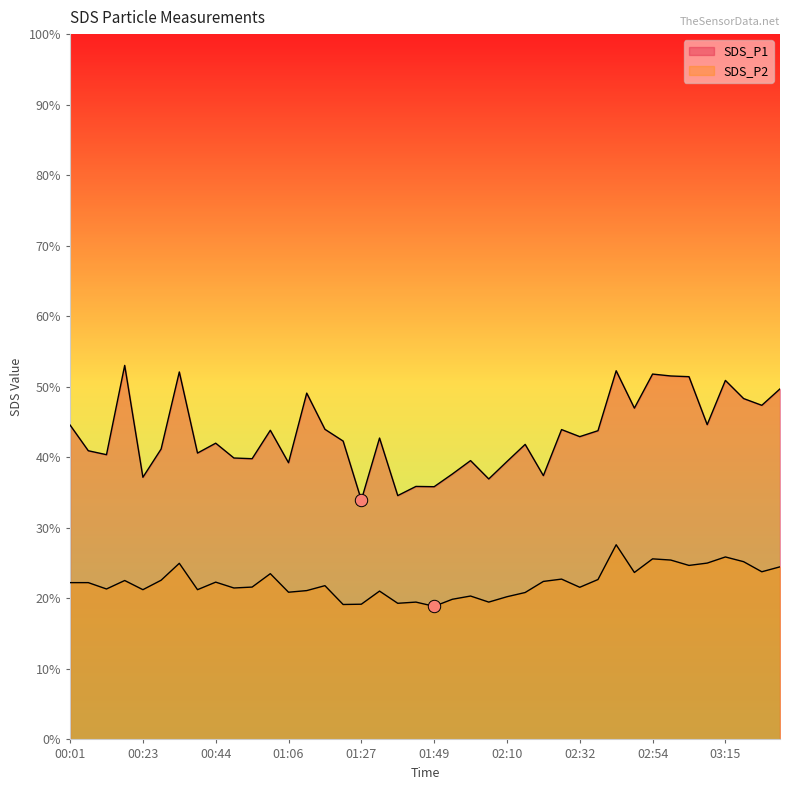

Which series has the largest Y range (max minus min)?

SDS_P1